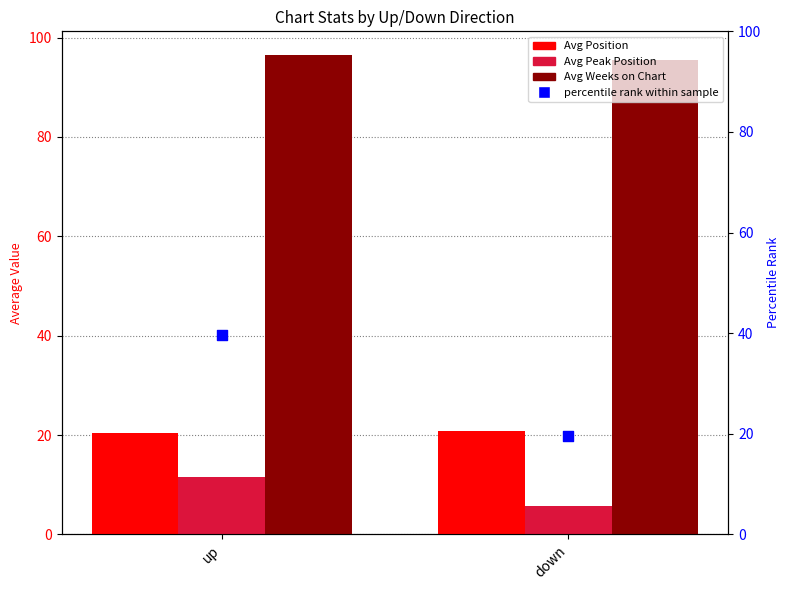

Which series has the largest total across all categories?

Avg Weeks on Chart